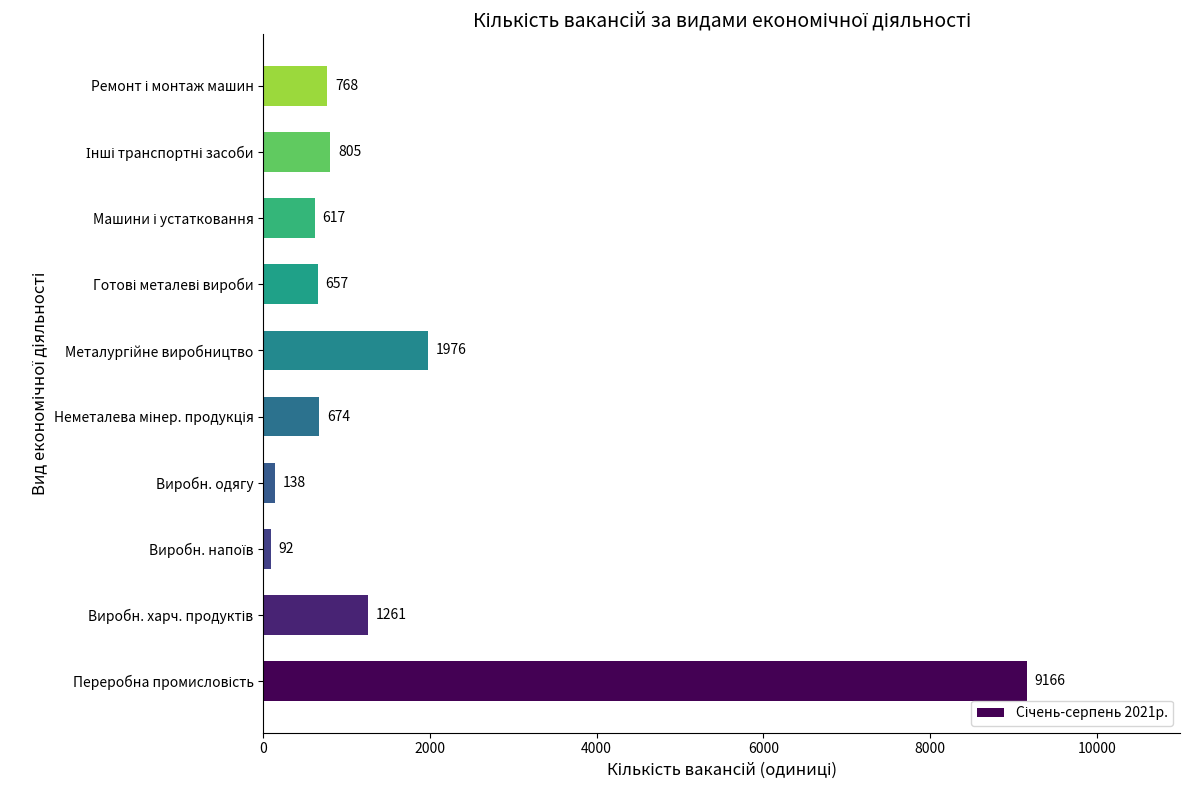

Does the chart contain any negative values?

No